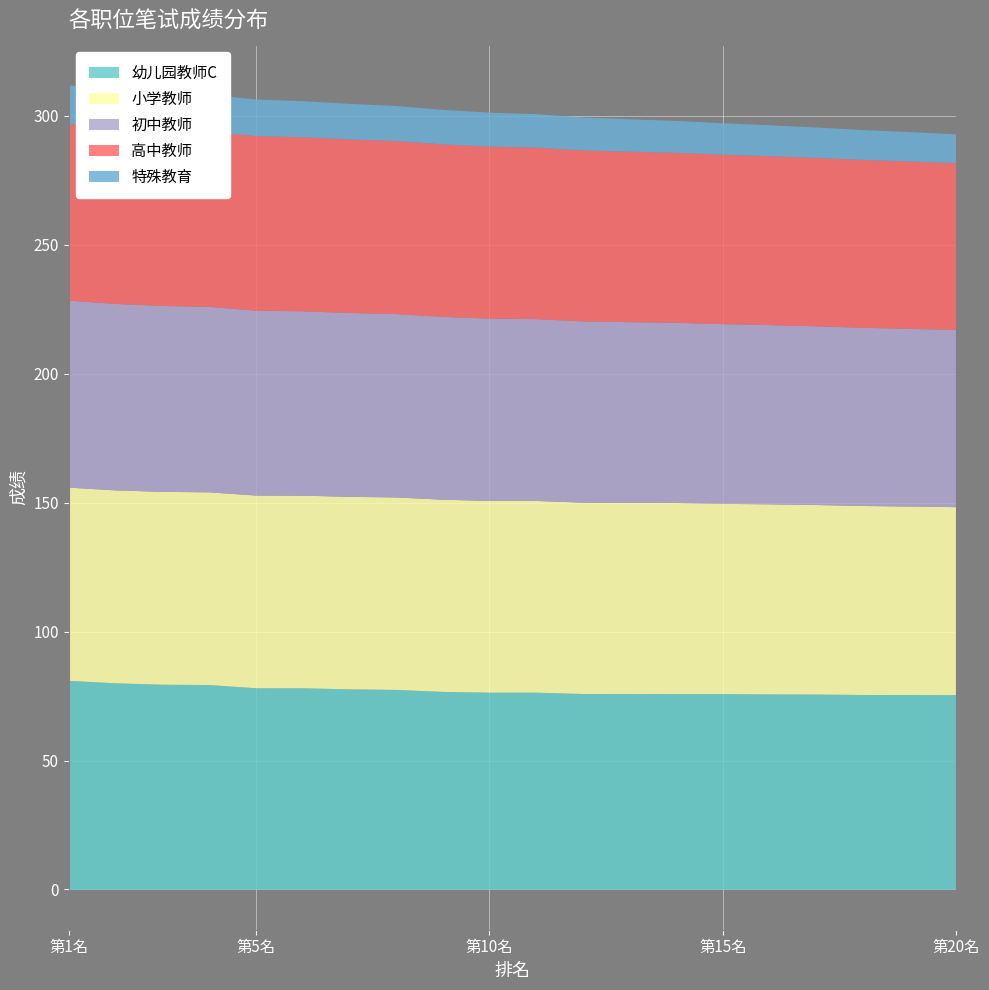

What is the value of the 特殊教育 point at the 12th from the left?

12.8